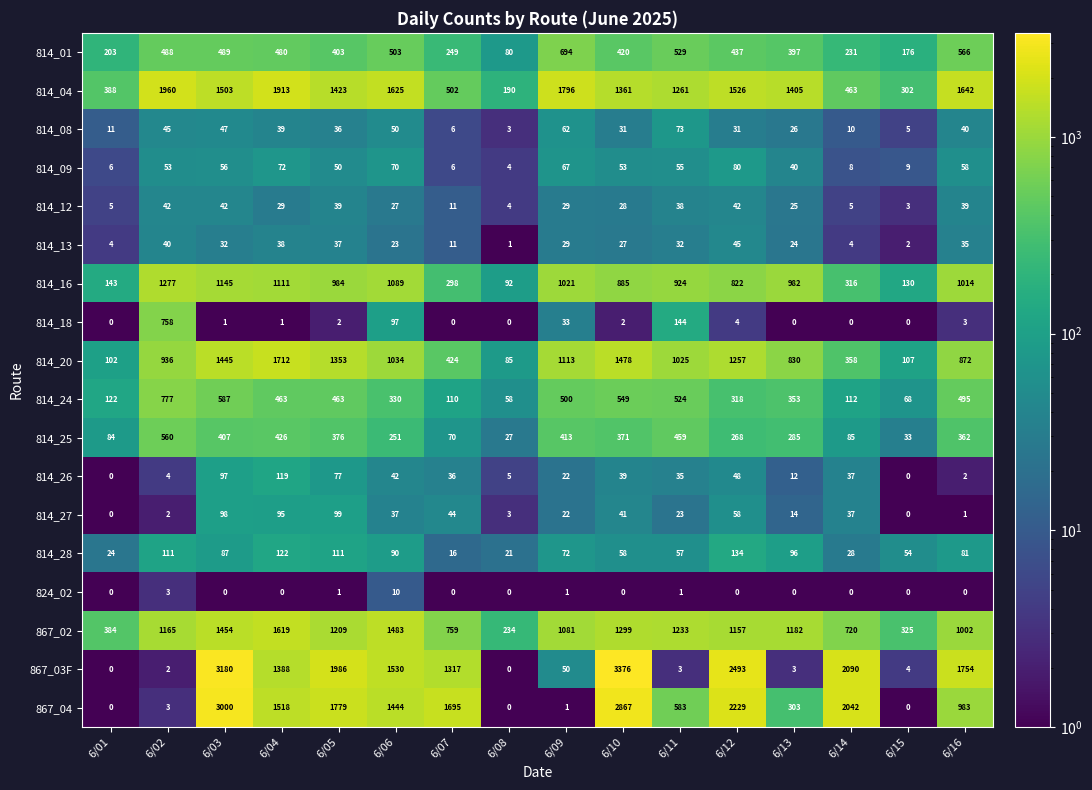

The value of 814_13 at 6/05 is 23. True or false?

False